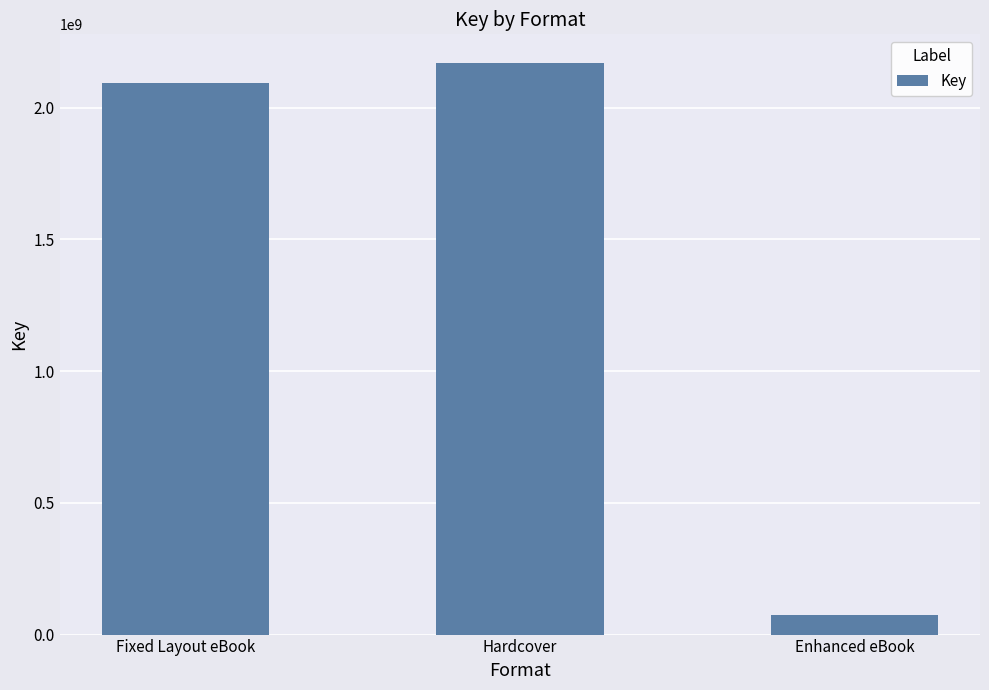

Rank the categories by value from lowest to highest.

Enhanced eBook, Fixed Layout eBook, Hardcover